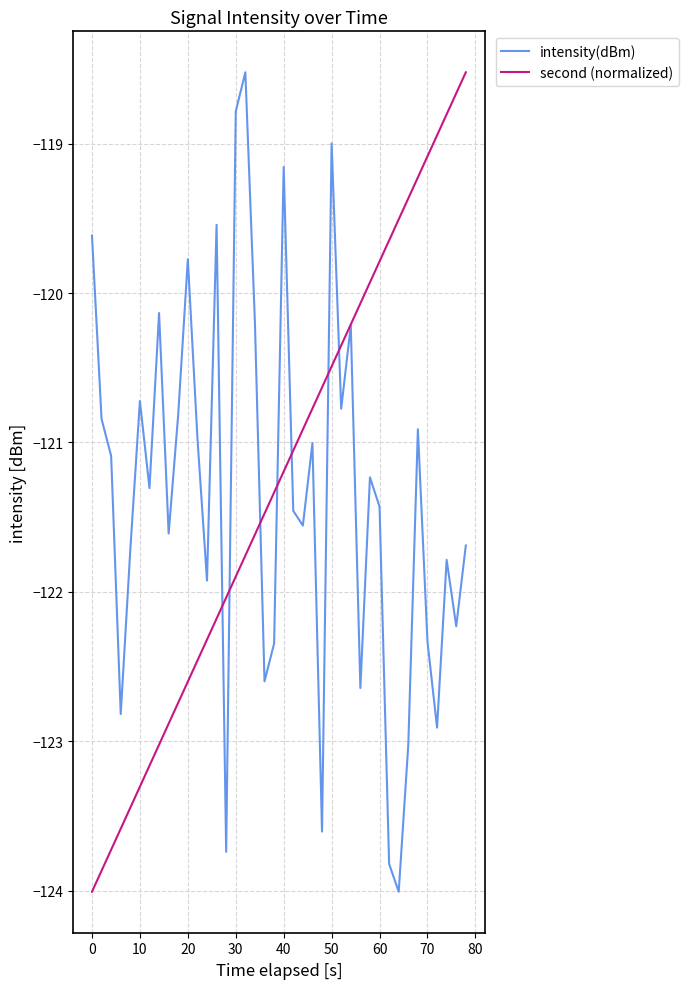

Which series has the largest total across all categories?

second (normalized)